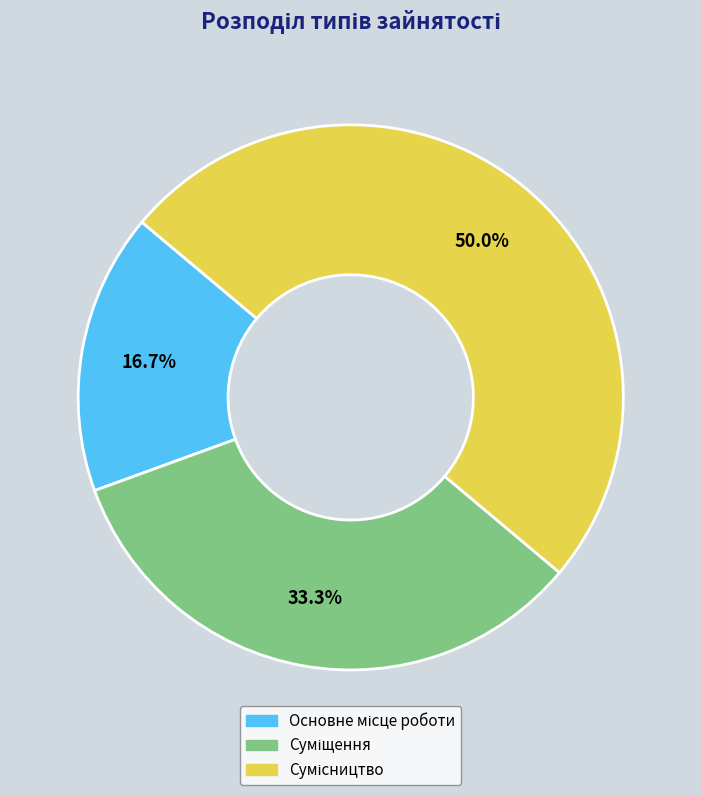

Which has a higher value, Сумісництво or Суміщення?

Сумісництво